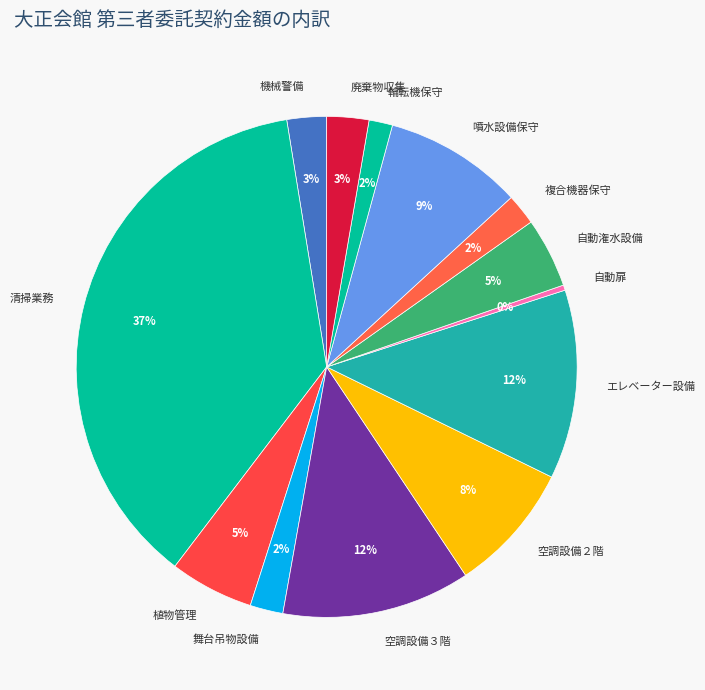

Does 噴水設備保守 account for over 50% of the chart?

No